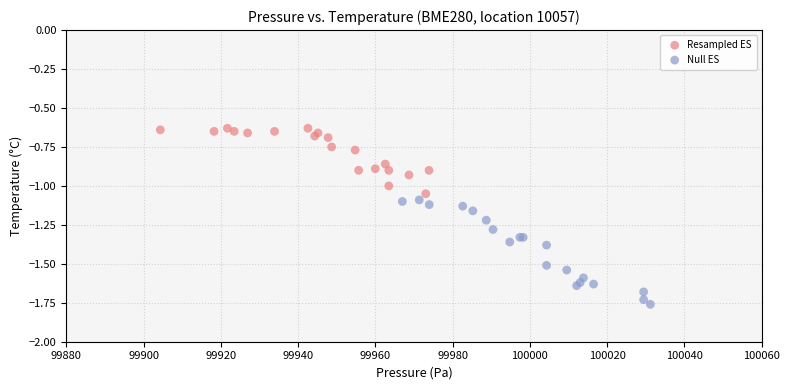

Which series contains the lowest Y value?

Null ES